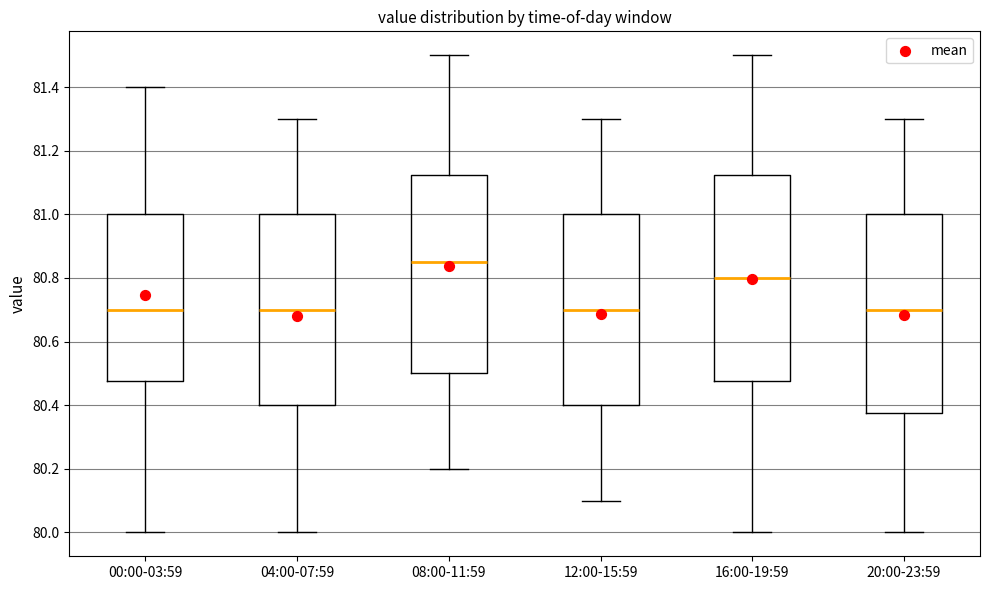

Reading left to right, transcribe this box plot: for each box, give where its median line is, the range the box spans, and where its two whiskers end, as read against the y-axis. The values are not printed on the chart, so give them approximately, as read against the axis.

00:00-03:59: median 80.70, box 80.48 to 81.00, whiskers 80.00 to 81.40
04:00-07:59: median 80.70, box 80.40 to 81.00, whiskers 80.00 to 81.30
08:00-11:59: median 80.86, box 80.50 to 81.12, whiskers 80.20 to 81.50
12:00-15:59: median 80.70, box 80.40 to 81.00, whiskers 80.10 to 81.30
16:00-19:59: median 80.80, box 80.48 to 81.12, whiskers 80.00 to 81.50
20:00-23:59: median 80.70, box 80.38 to 81.00, whiskers 80.00 to 81.30